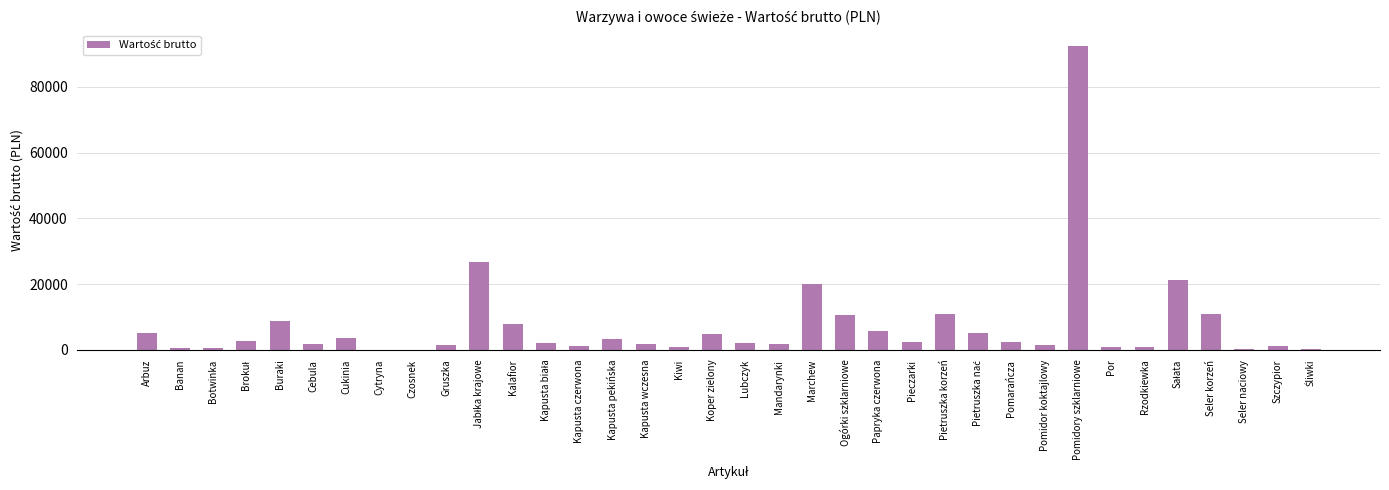

Is it true that the value at Ogórki szklarniowe is 10500.0?

True